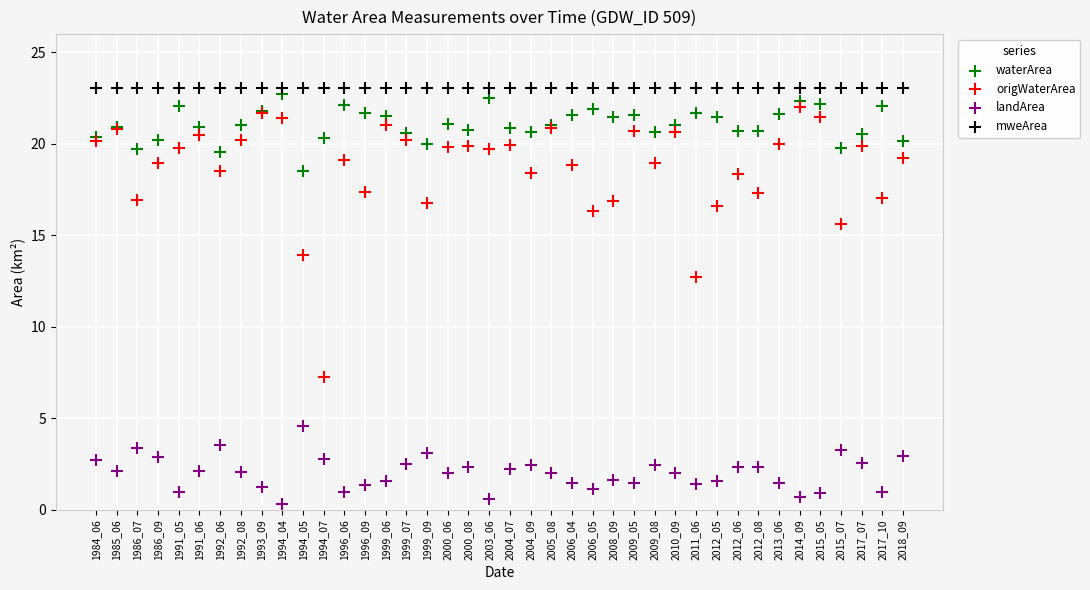

Which series contains the lowest Y value?

landArea